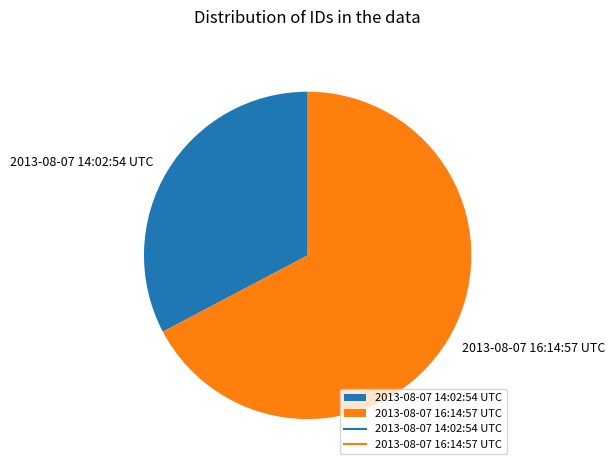

Which category has the smallest portion of the pie?

2013-08-07 14:02:54 UTC